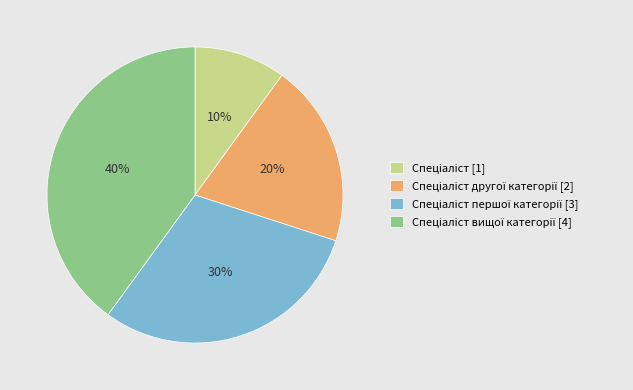

Is there a majority slice in this chart?

No